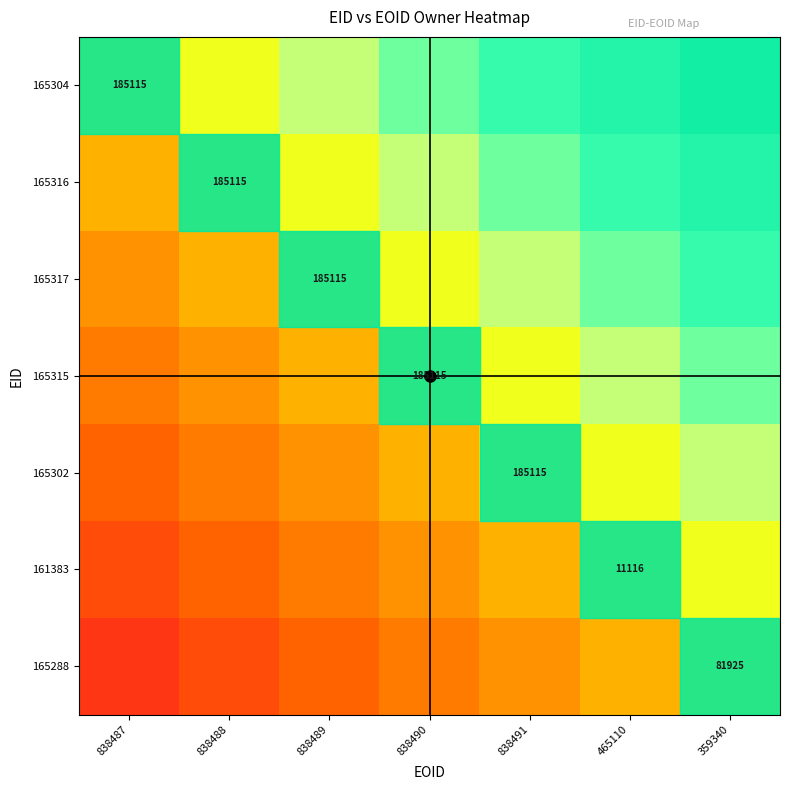

How many data points does each series have?

7